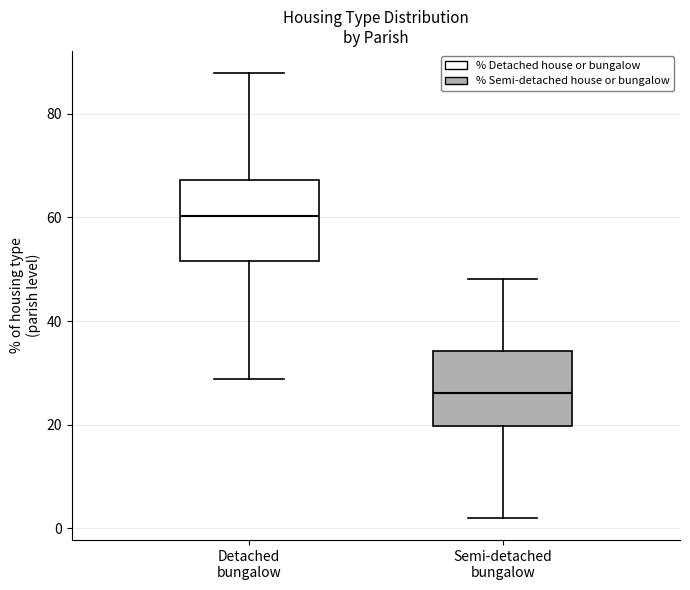

Reading left to right, transcribe this box plot: for each box, give where its median line is, the range the box spans, and where its two whiskers end, as read against the y-axis. The values are not printed on the chart, so give them approximately, as read against the axis.

Detached bungalow: median 60, box 52 to 68, whiskers 28 to 88
Semi-detached bungalow: median 26, box 20 to 34, whiskers 2 to 48